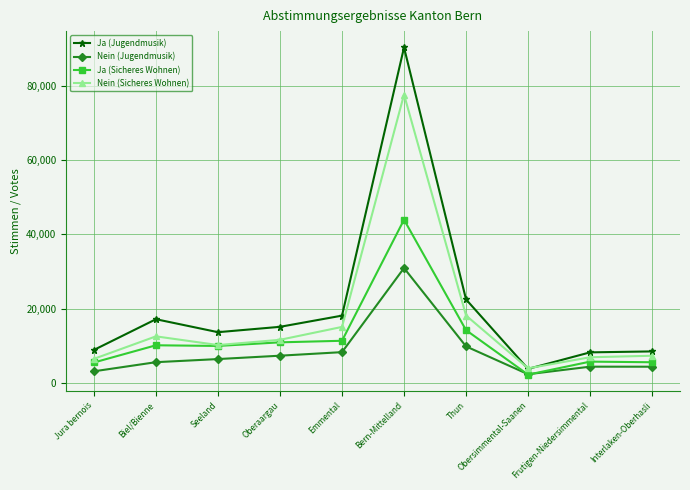

Which series changed the most between Emmental and Bern-Mittelland?

Ja (Jugendmusik)